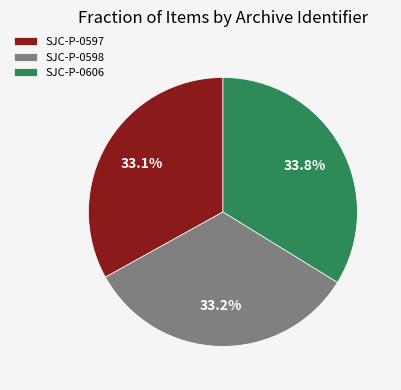

Between SJC-P-0606 and SJC-P-0597, which is larger?

SJC-P-0606